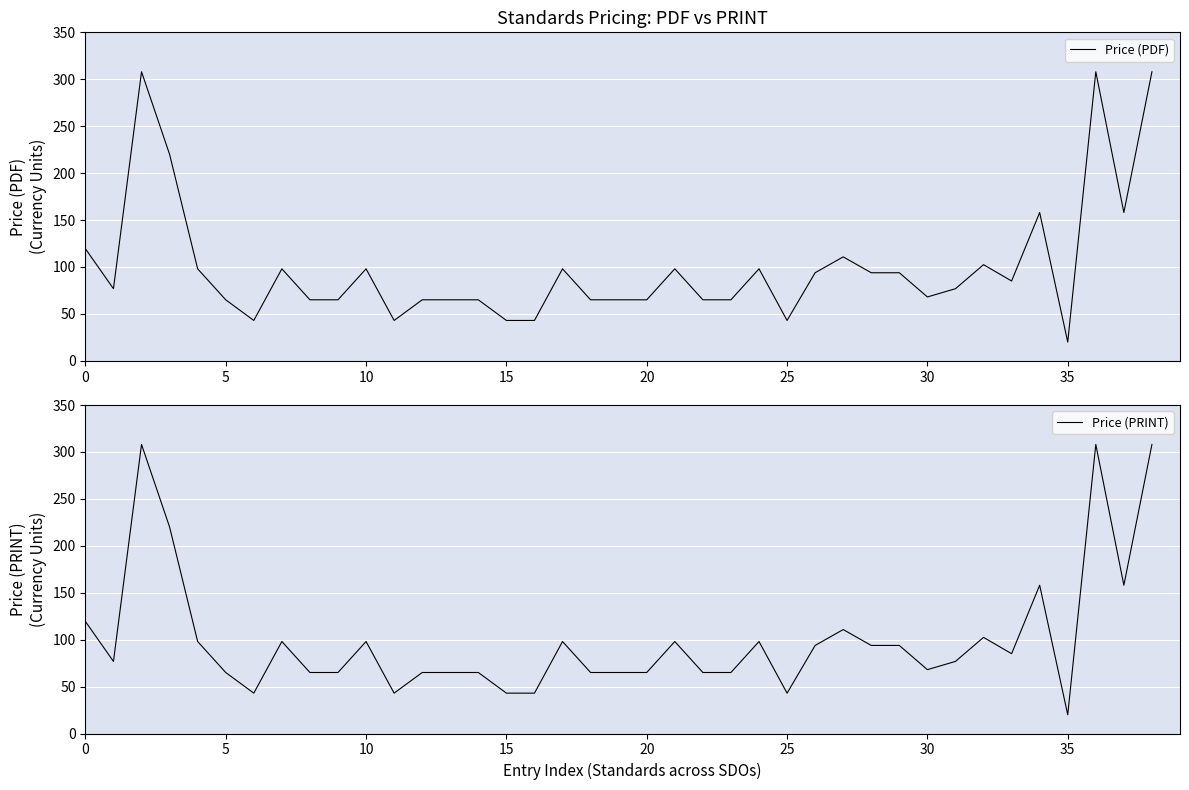

Is it true that Price (PRINT) equals 27.2 at 30?

False